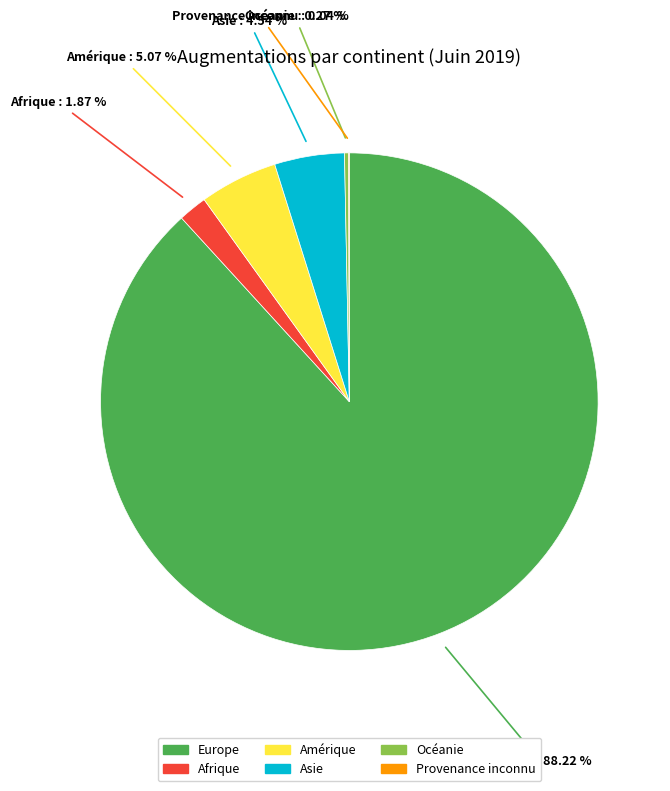

To the nearest percent, what portion does Amérique represent?

5%